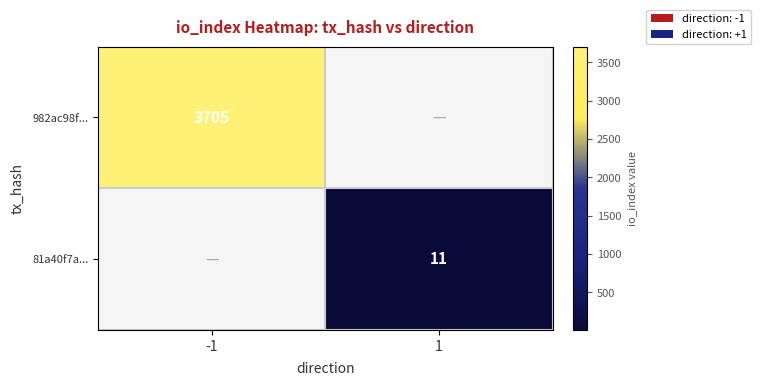

At which category is the sum across all series the highest?

-1